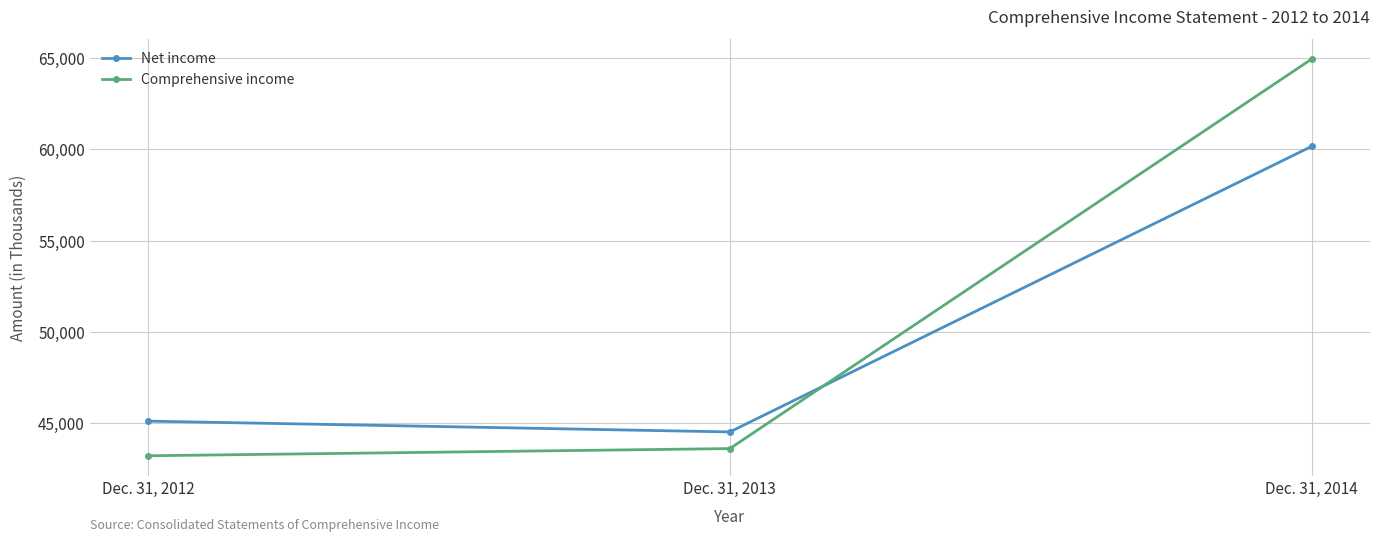

Reading left to right, list all the values displayed in this chart.

Net income: Dec. 31, 2012=45122	Dec. 31, 2013=44530	Dec. 31, 2014=60162
Comprehensive income: Dec. 31, 2012=43225	Dec. 31, 2013=43619	Dec. 31, 2014=64942